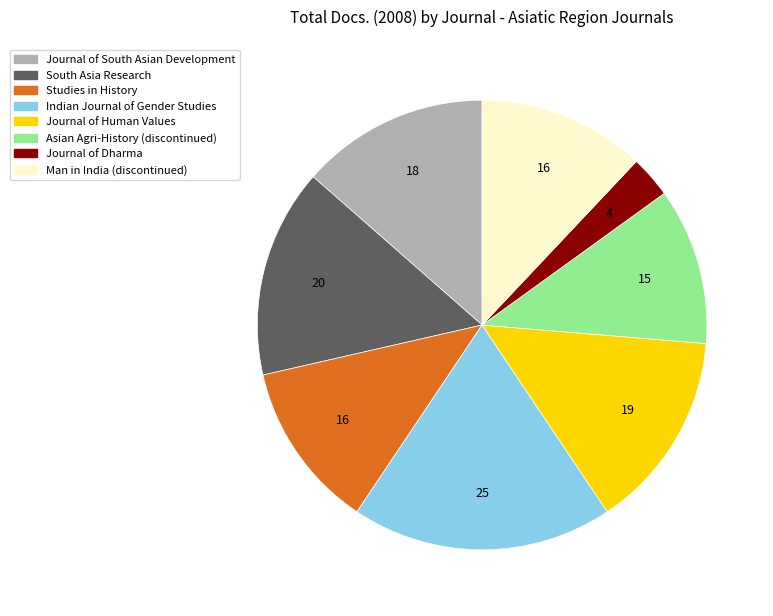

Combined, do Journal of Dharma and Man in India (discontinued) account for over 50%?

No